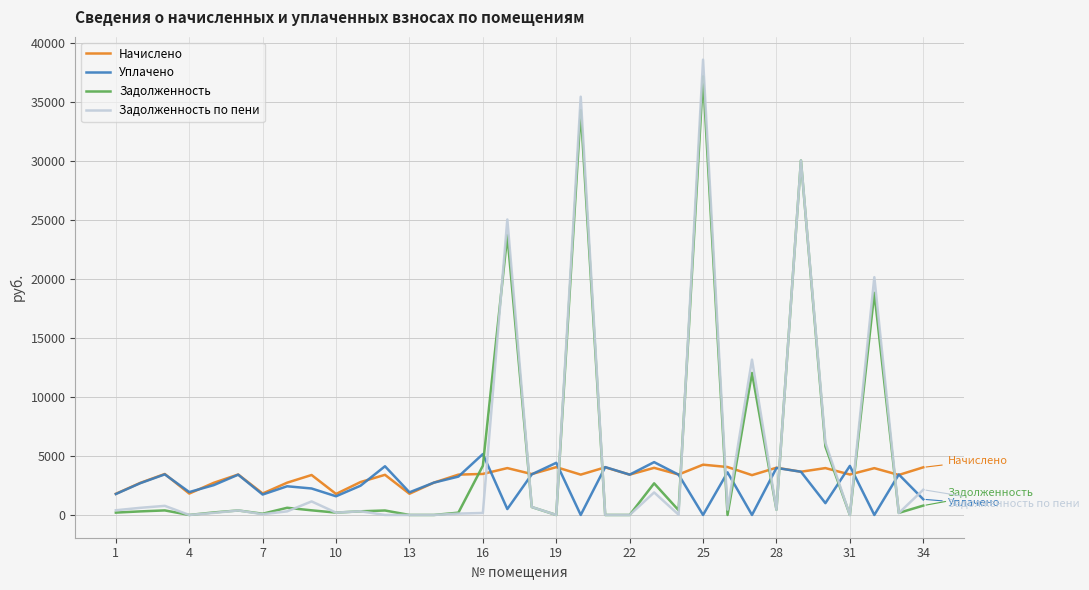

Which series has the widest spread of values?

Задолженность по пени